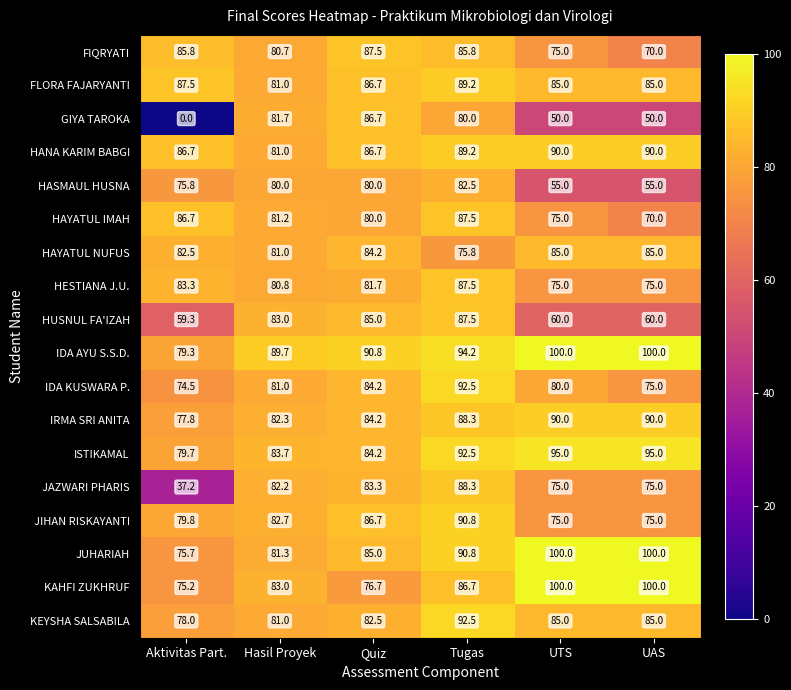

What is the highest value of the ISTIKAMAL series?

95.0